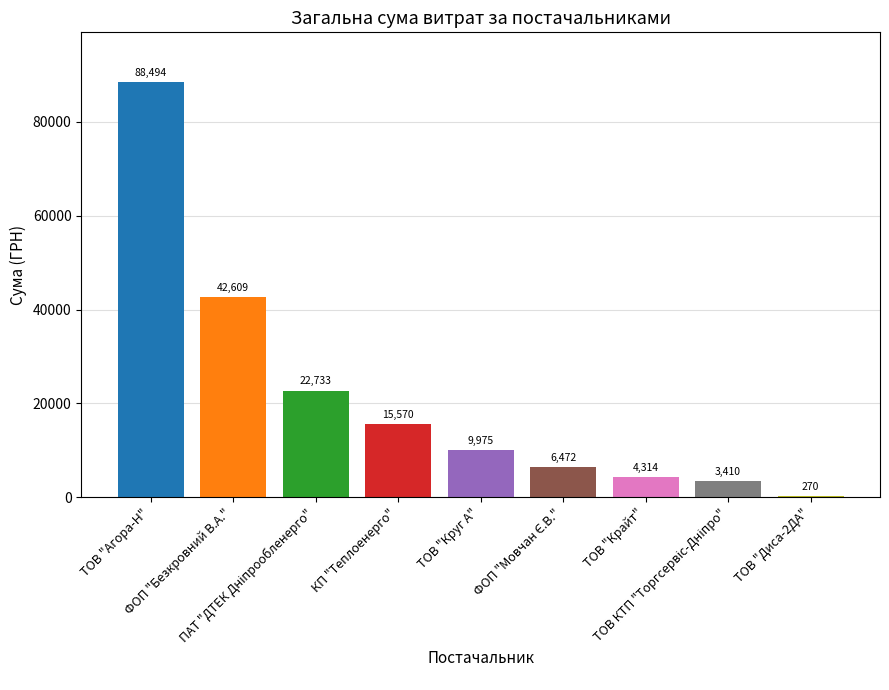

What is the greatest value displayed?

88494.1